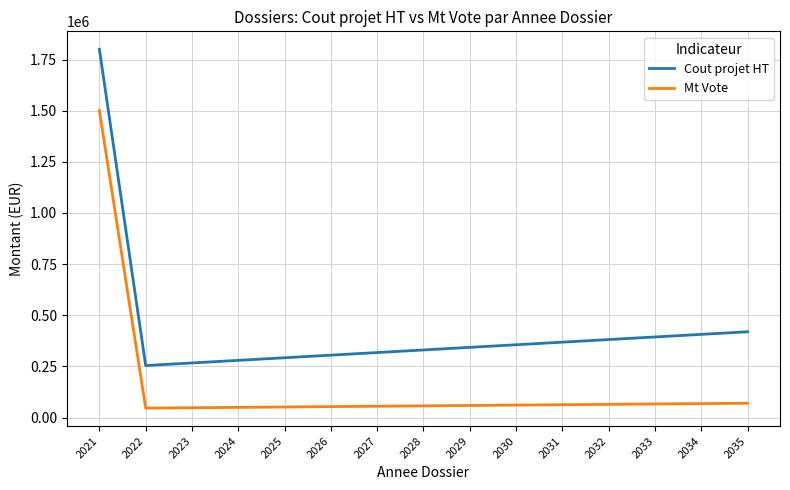

At which label does Cout projet HT first exceed 342936?

2021